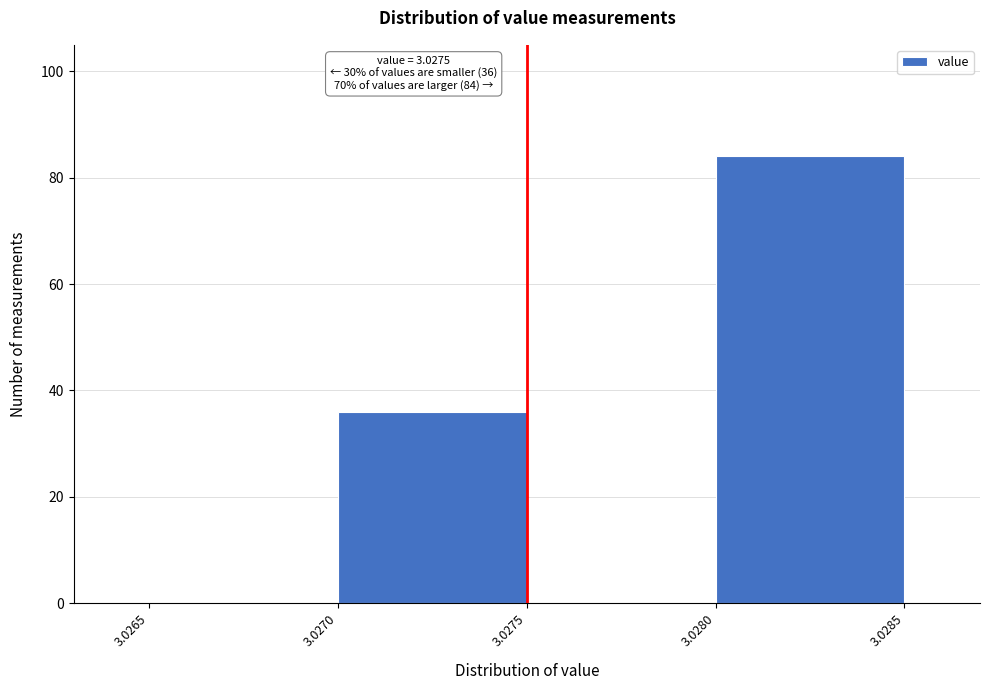

Over which range of the x-axis is the bar tallest?

3.0280 to 3.0285